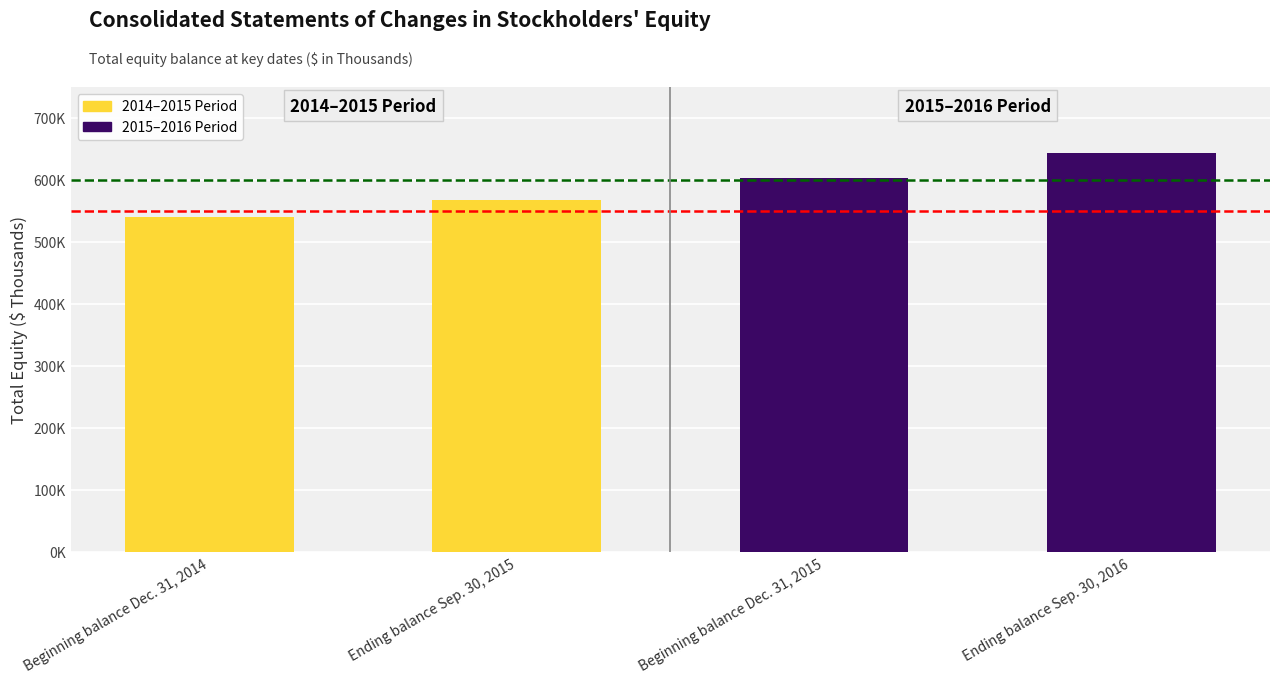

Count the values in the range 568257 to 643253.

3